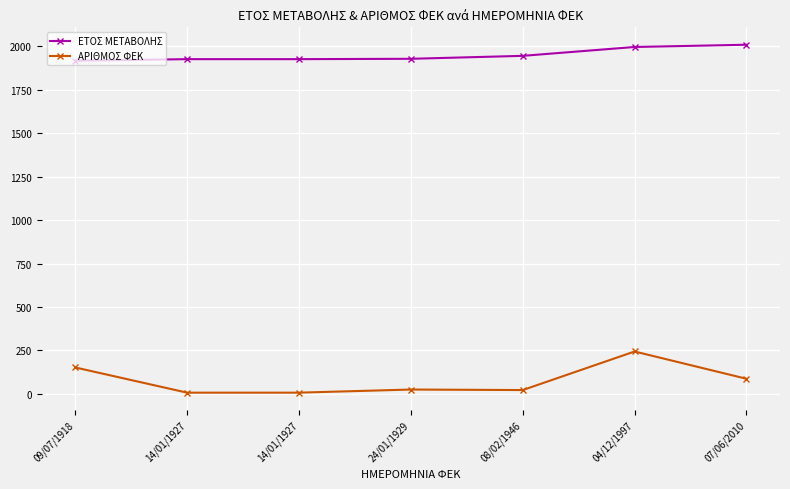

What is the label of the 3rd point from the right?

08/02/1946